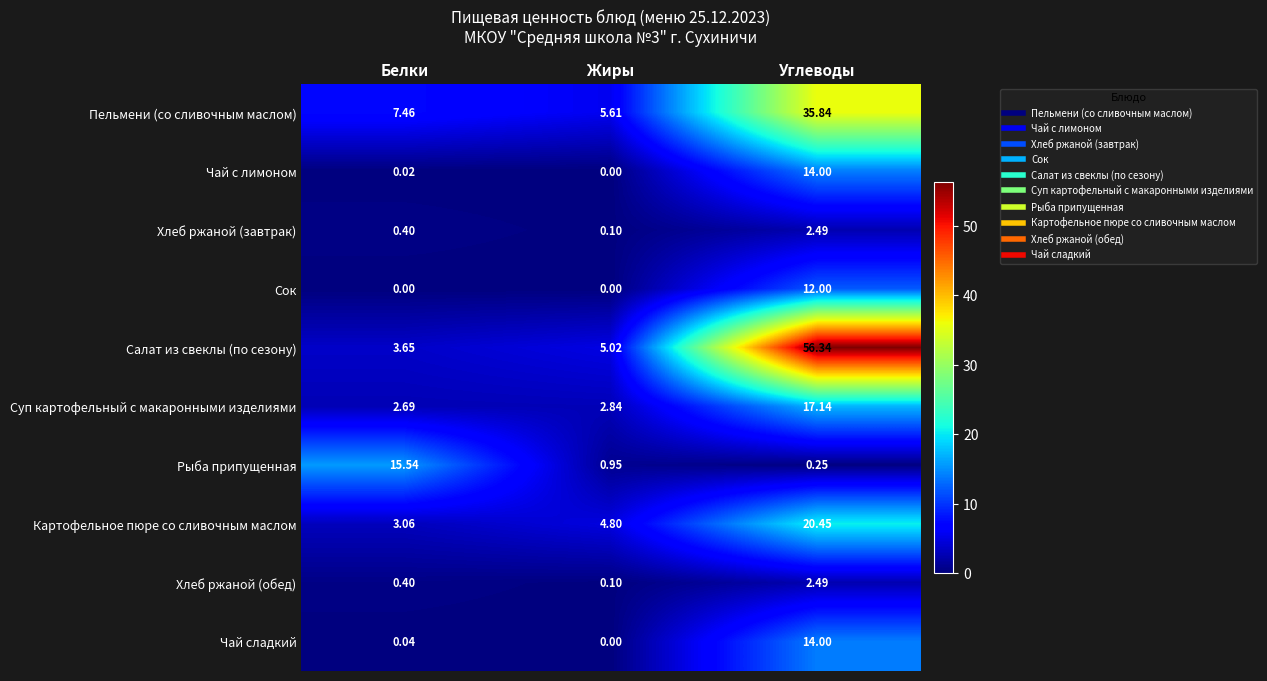

How many positive values does the Чай с лимоном series have?

2